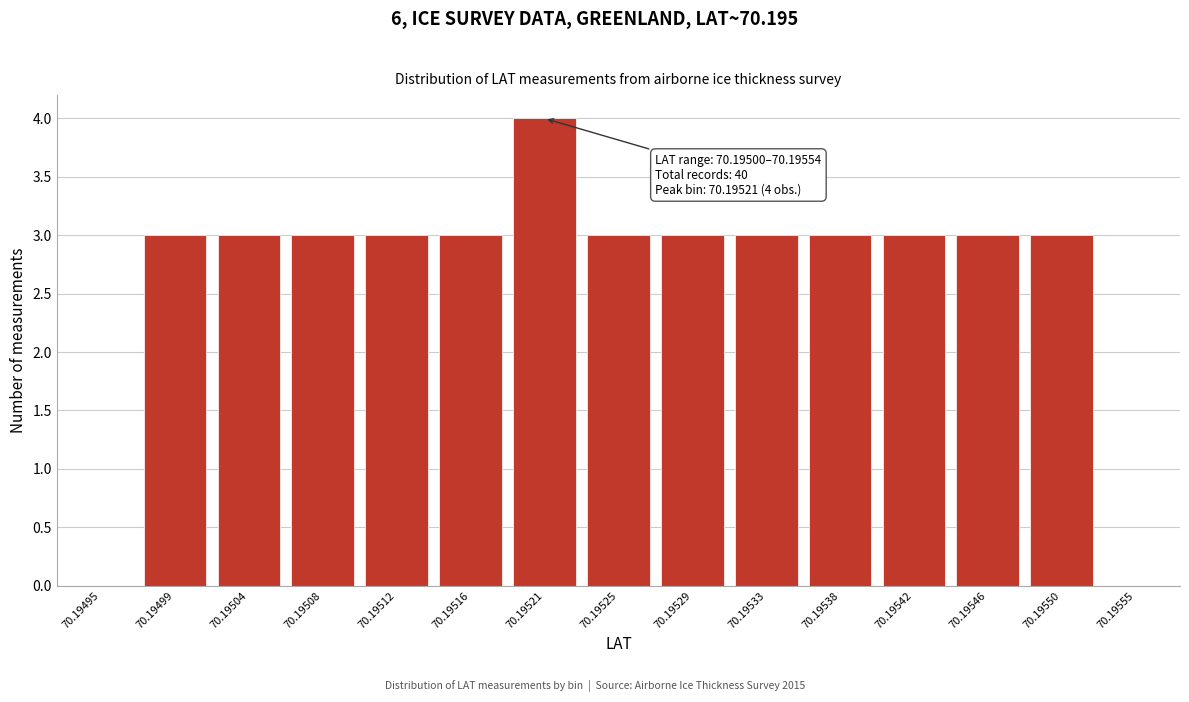

Reading left to right, transcribe all the data shown in this chart.

70.19495=0	70.19499=3	70.19504=3	70.19508=3	70.19512=3	70.19516=3	70.19521=4	70.19525=3	70.19529=3	70.19533=3	70.19538=3	70.19542=3	70.19546=3	70.19550=3	70.19555=0